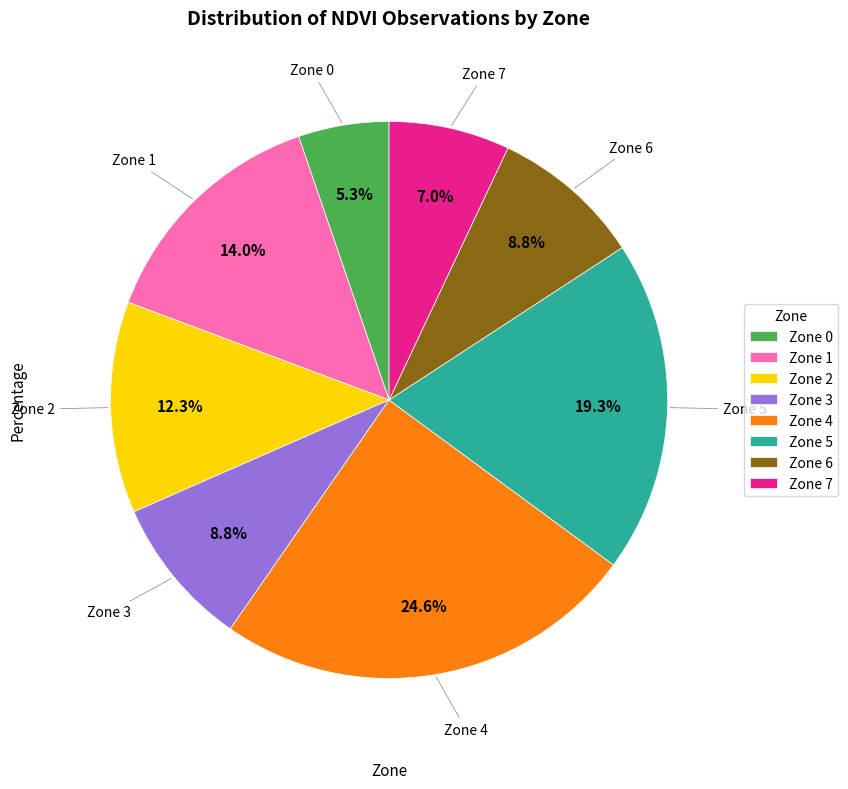

To the nearest percent, what is the difference between the largest and smallest slice percentages?

19%